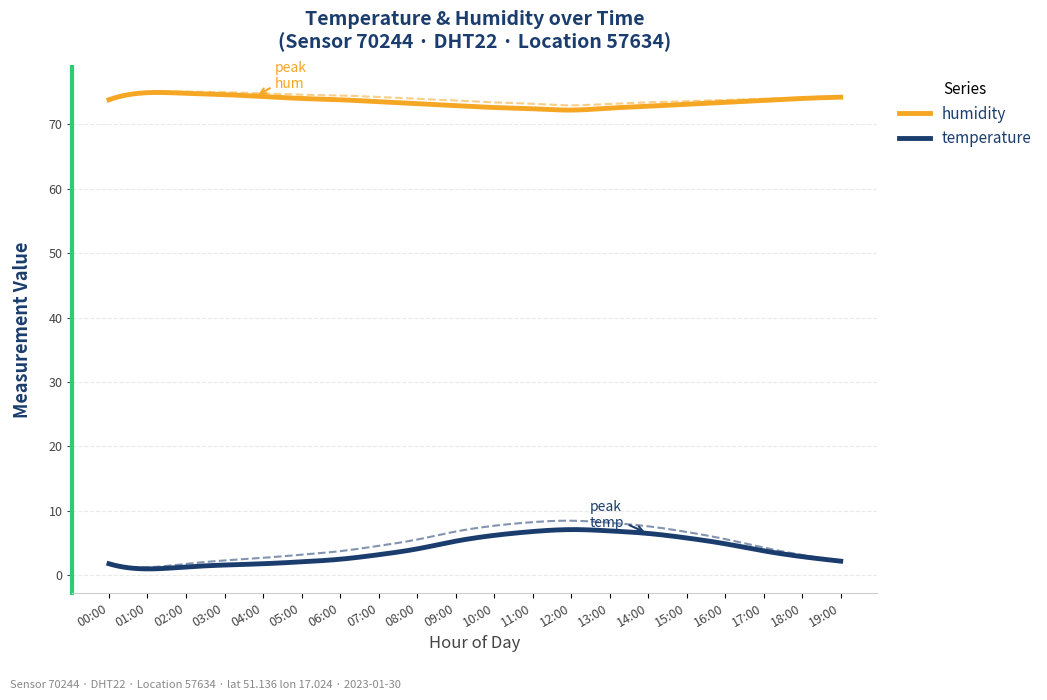

What position from the left is 09:00?

10